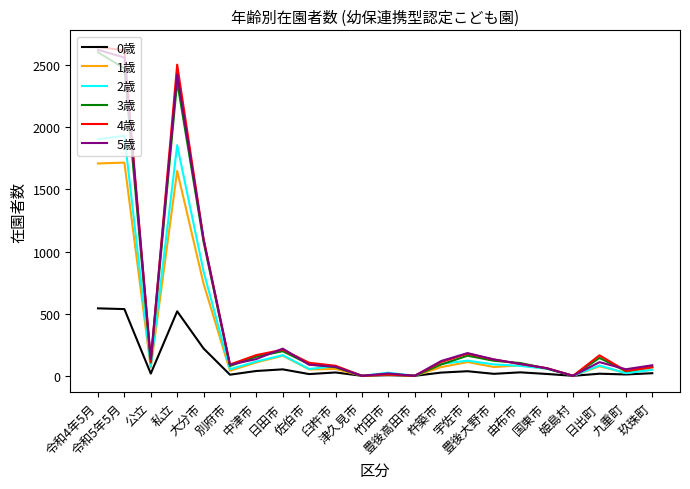

In 2歳, how many points are higher than both neighbors (excluding endpoints)?

7